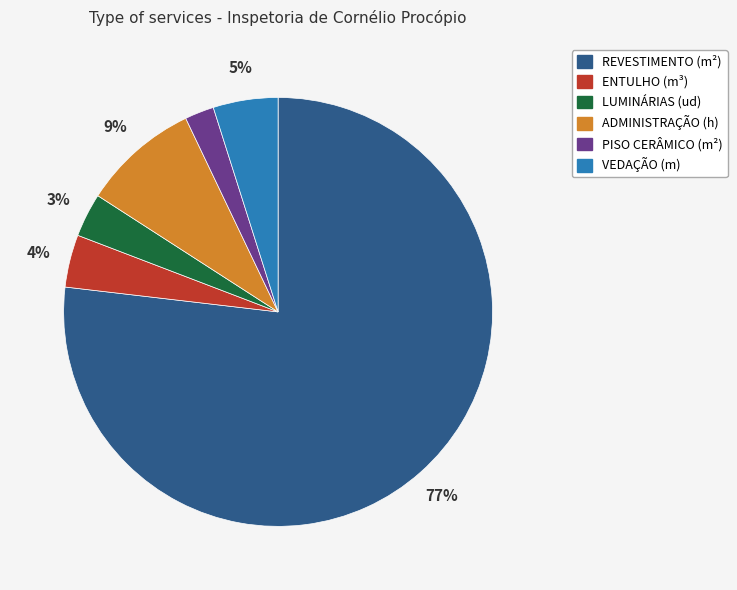

Do VEDAÇÃO (m) and LUMINÁRIAS (ud) together represent more than half of the pie?

No